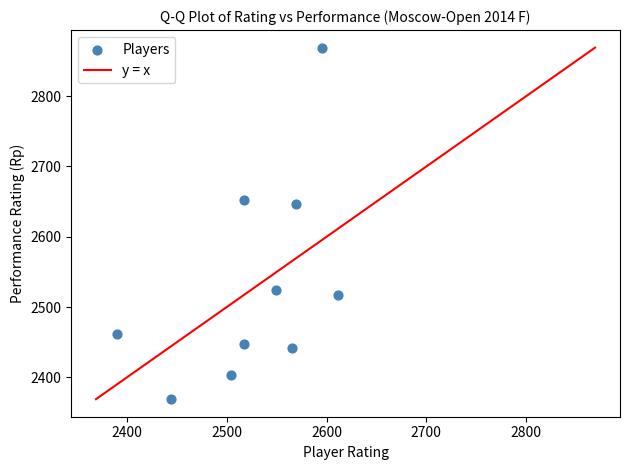

What is the average X value?

2526